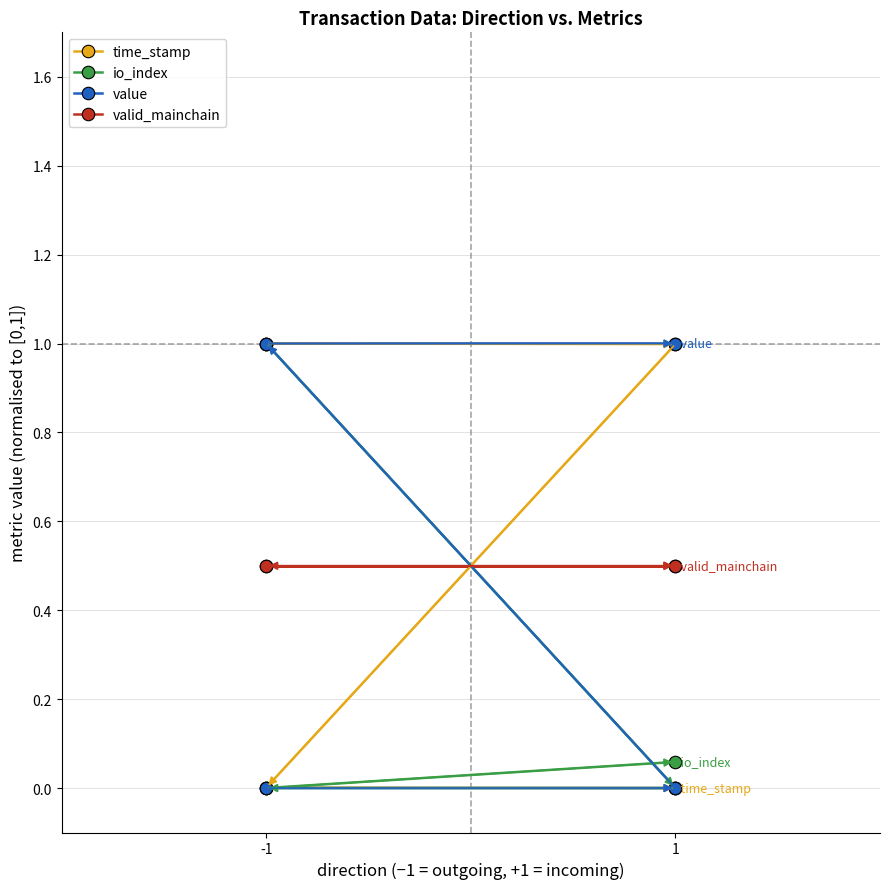

Which category has the lowest value in the valid_mainchain series?

-1